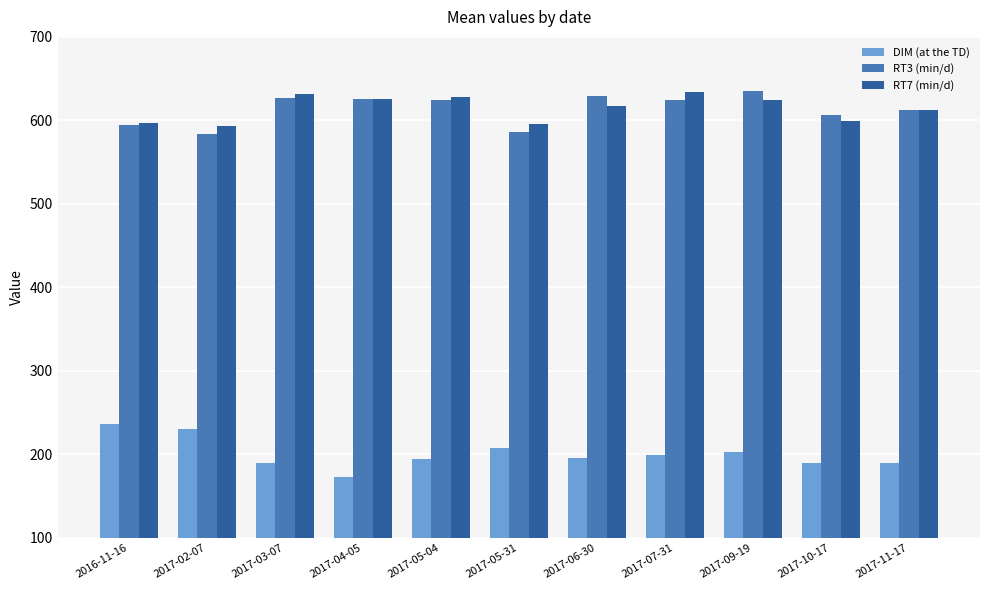

How many data points in DIM (at the TD) are above 196?

6